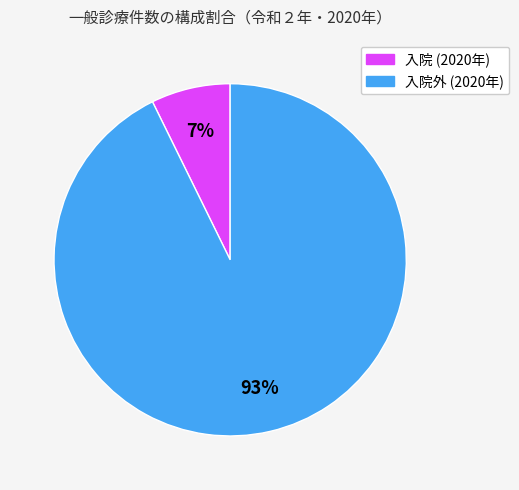

Is it true that 入院 (2020年) is 1% of the pie?

False